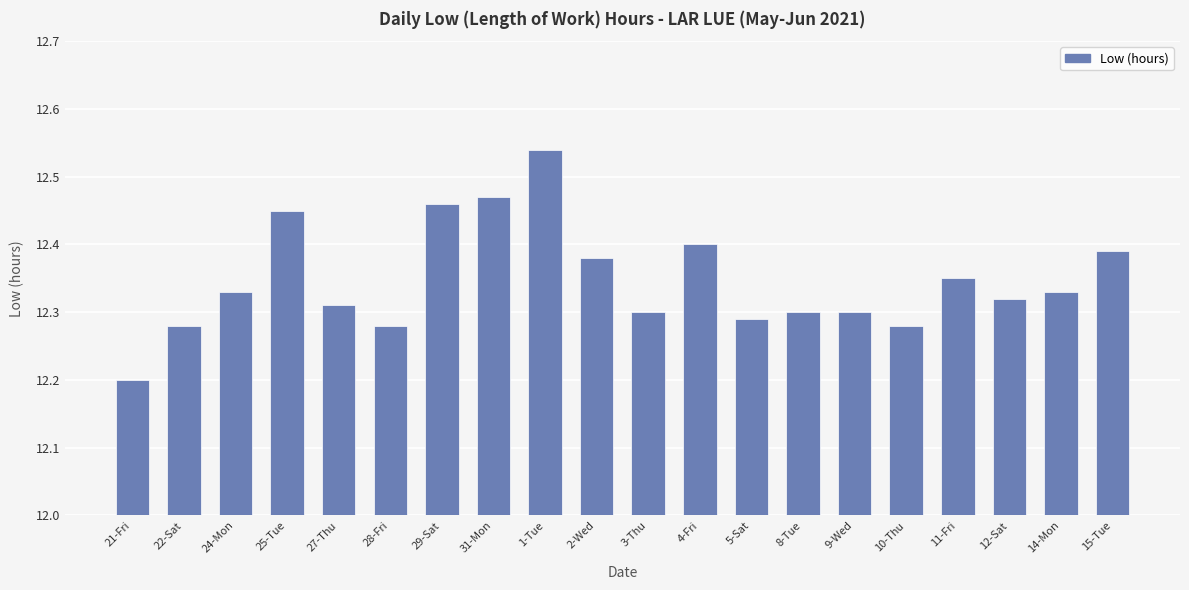

Approximately how many times larger is the value at 12-Sat compared to 11-Fri?

1.0